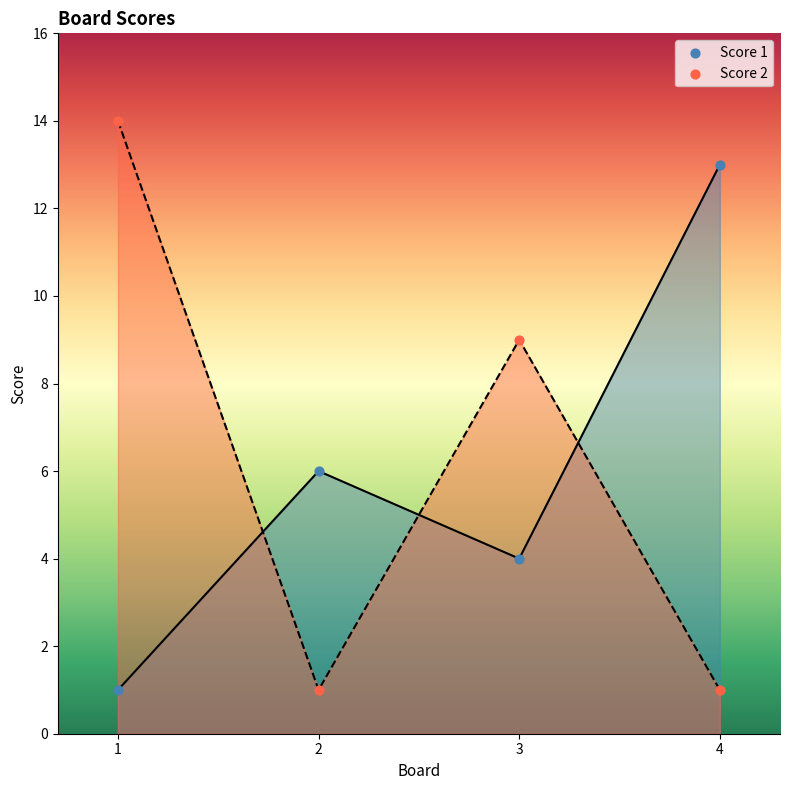

Which series reaches the minimum Y coordinate?

Score 1